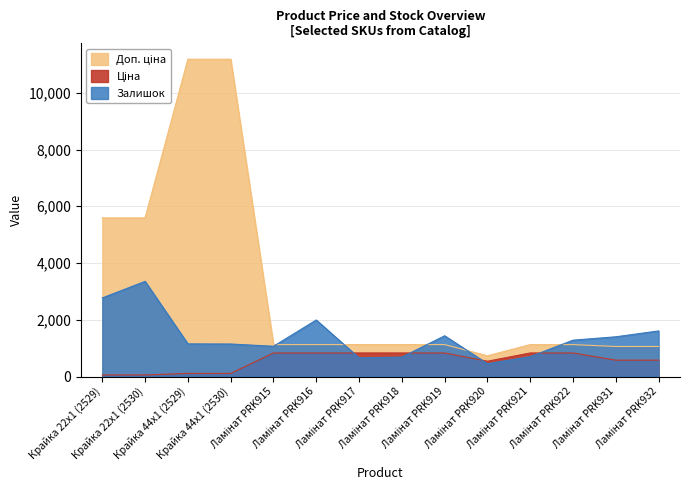

What is the difference between the maximum and minimum values in the Ціна series?

775.6